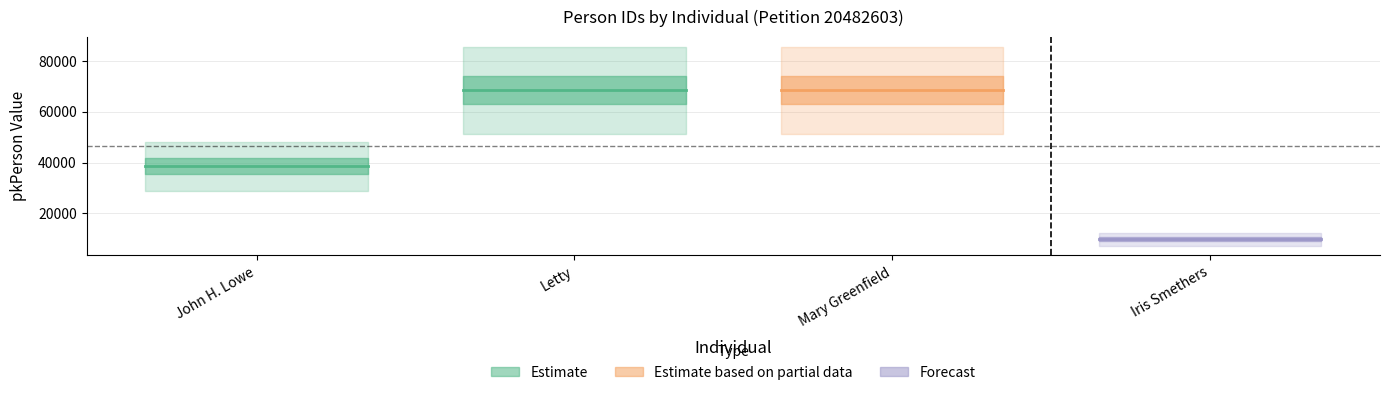

What is the label of the 4th point from the left?

Iris Smethers